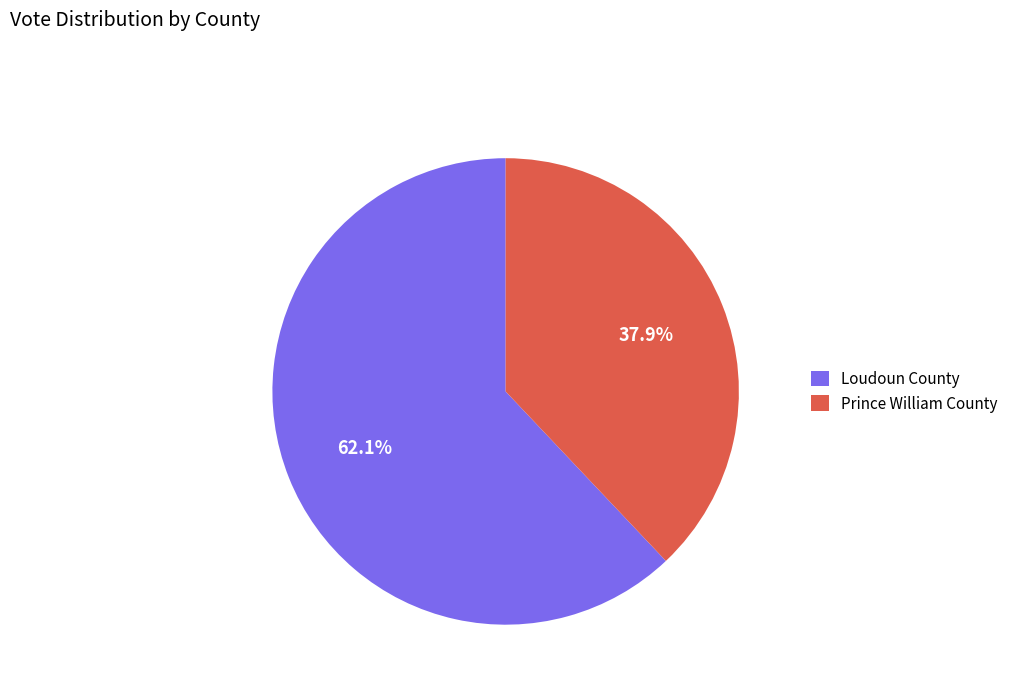

How many segments does this pie chart have?

2